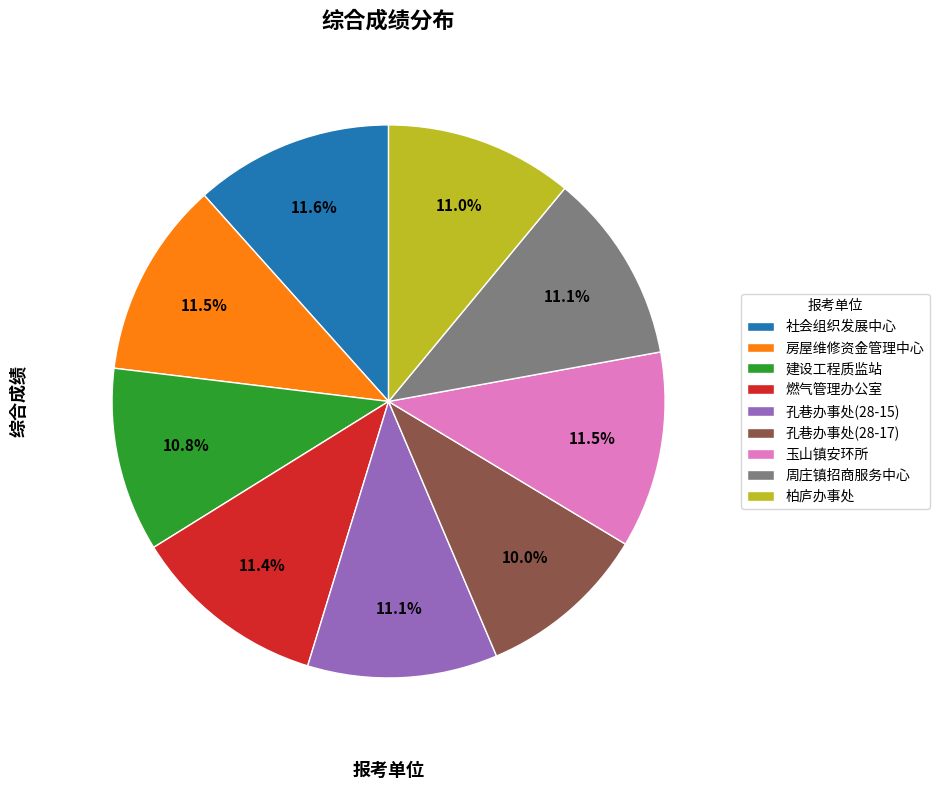

Between 社会组织发展中心 and 柏庐办事处, which is larger?

社会组织发展中心